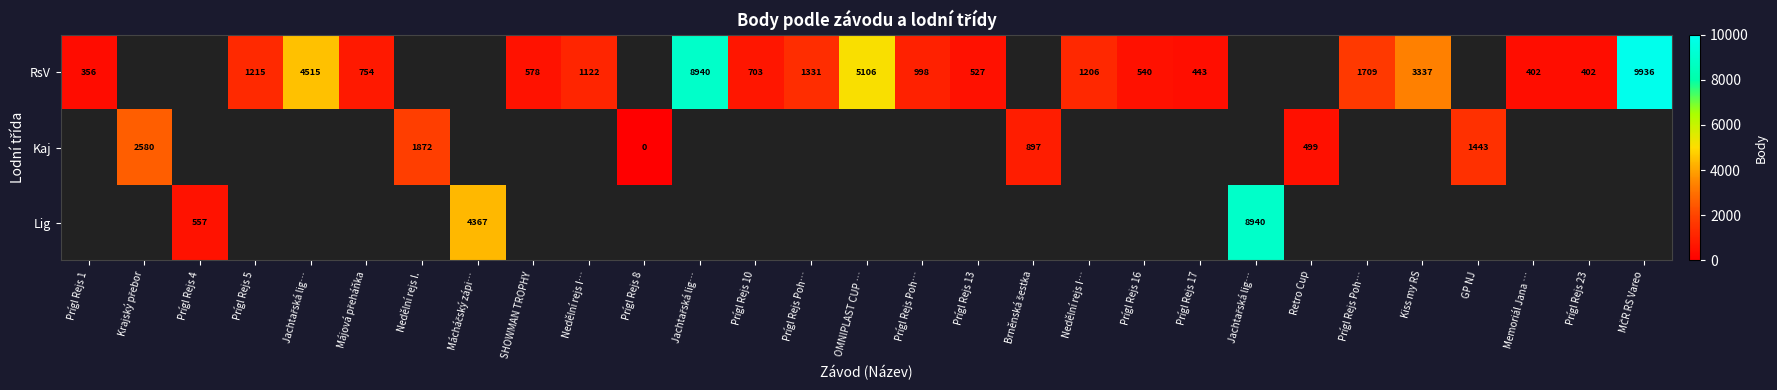

Is the value of Kaj at Memoriál Jana … greater than the value of RsV at Prígl Rejs Poh…?

No